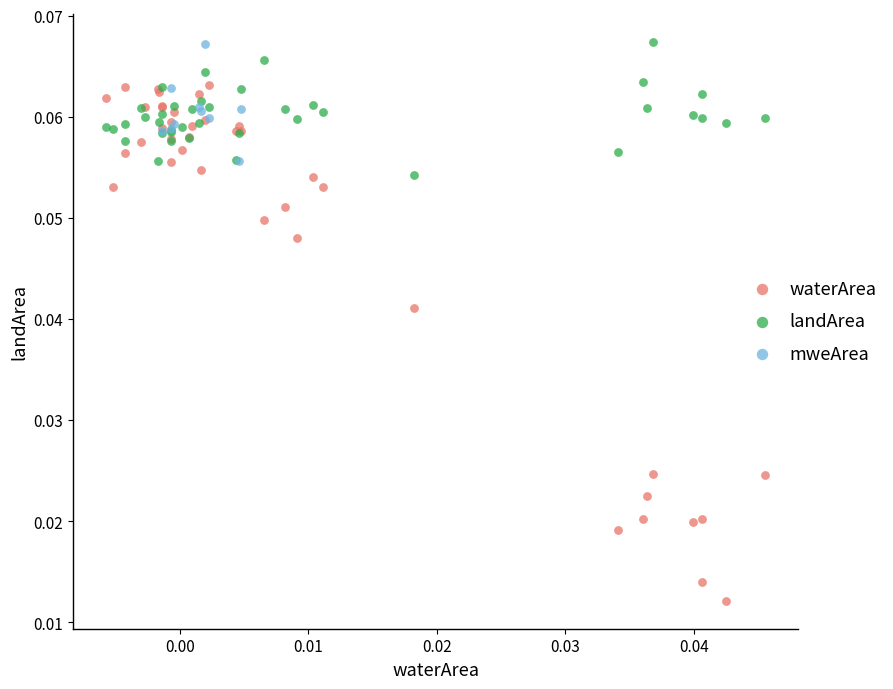

Which series has the widest spread of Y values?

waterArea